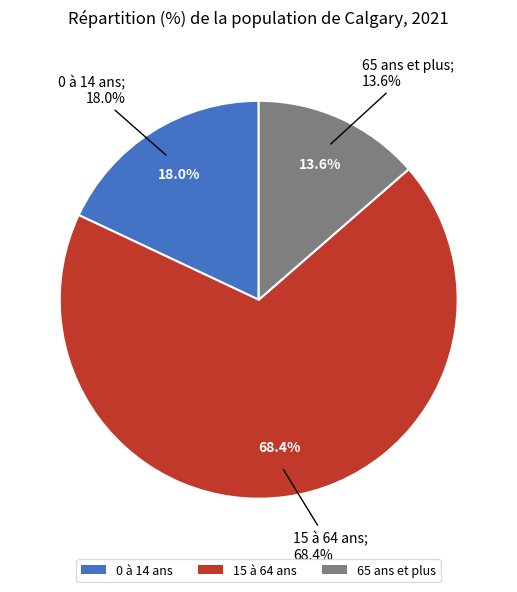

What percentage is the 15 à 64 ans slice, to the nearest percent?

68%